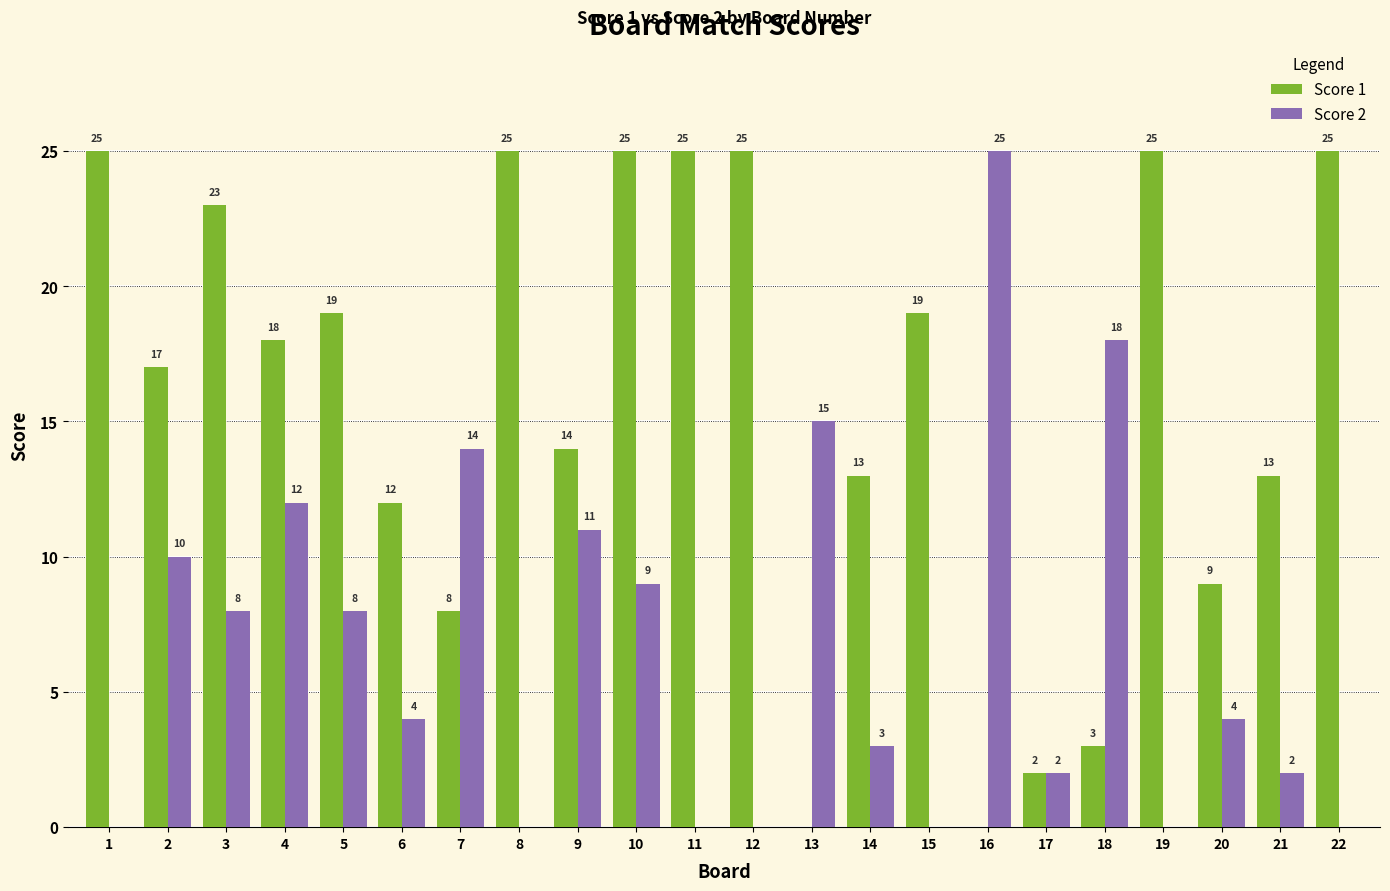

What is the total value across all series at 4?

30